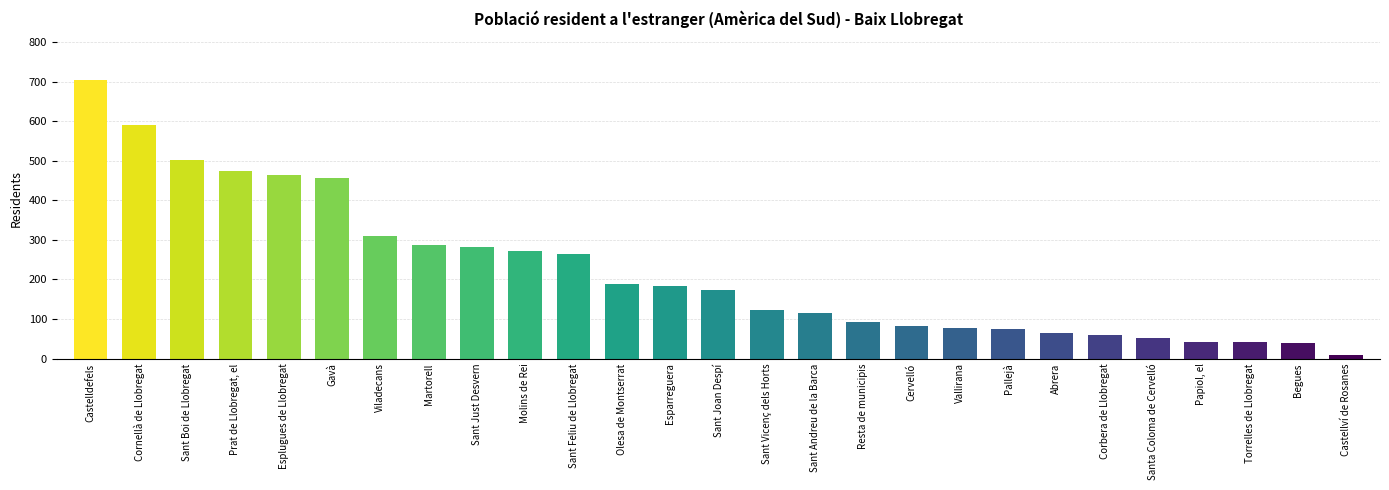

Which label corresponds to the largest value in the chart?

Castelldefels